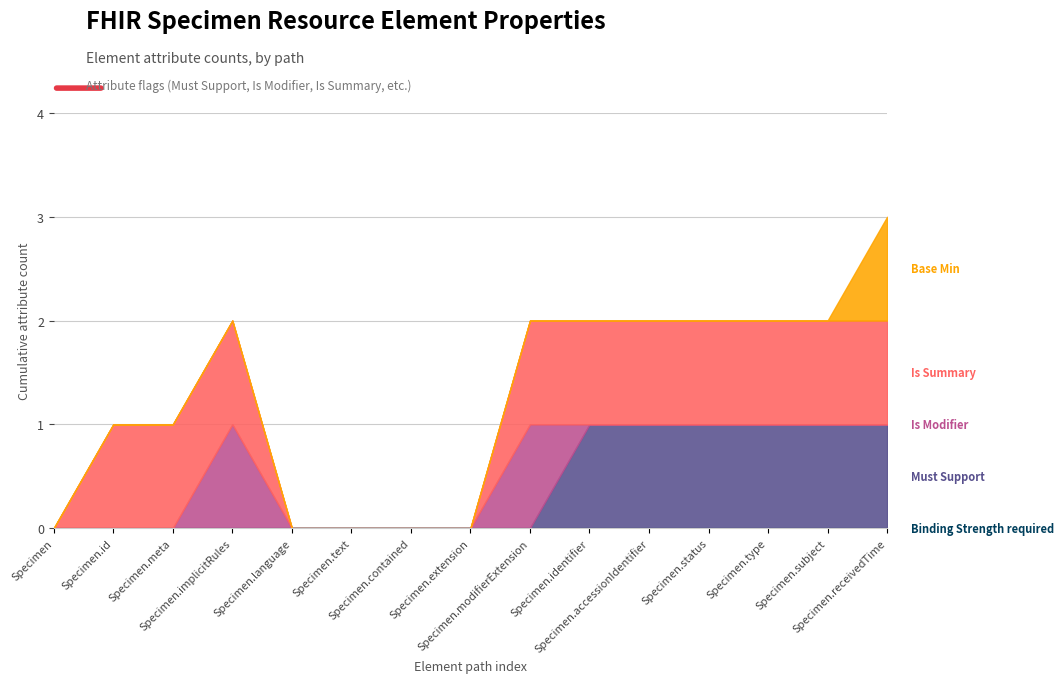

What is the label of the 14th point from the left?

Specimen.subject